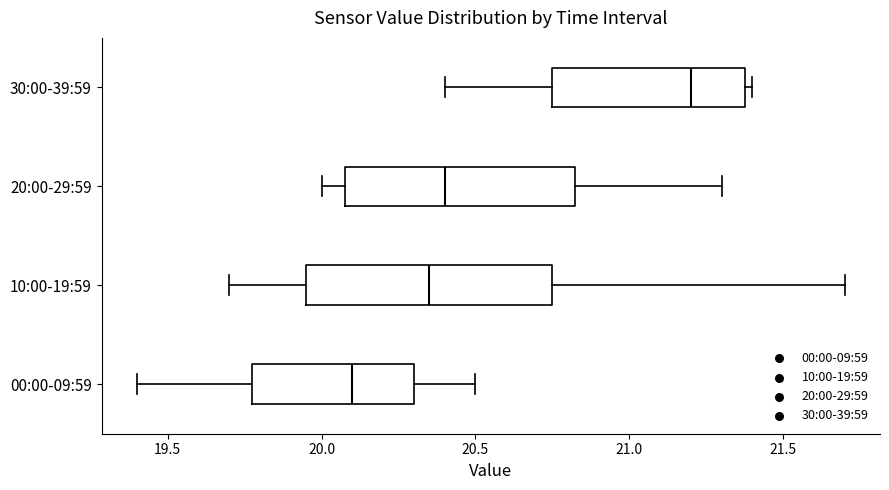

Which box has the furthest to the right median line?

30:00-39:59